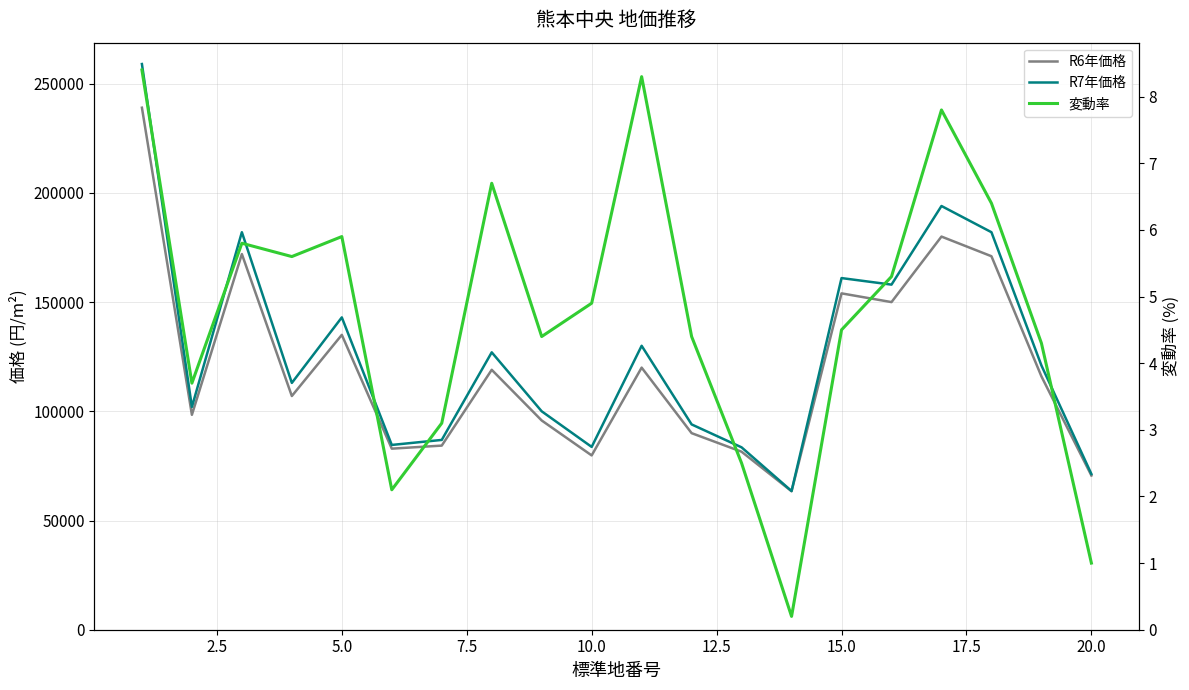

What is the lowest value of the R6年価格 series?

63400.0